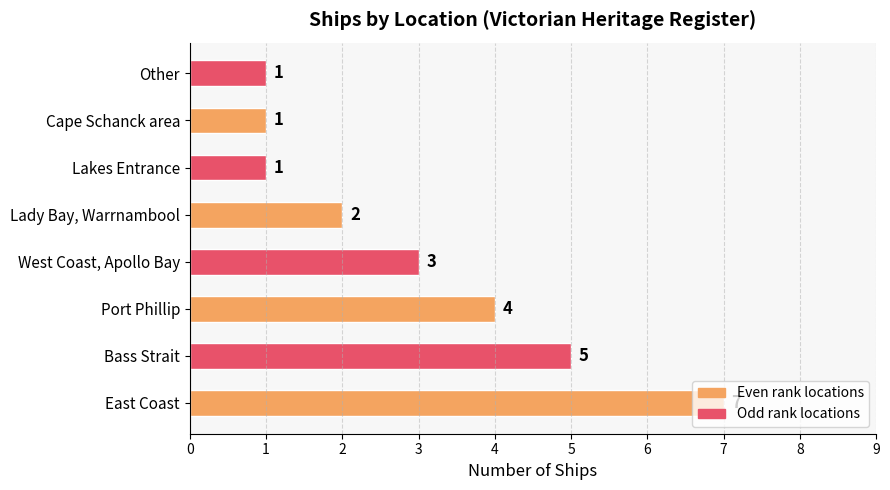

How many values are below 3?

4